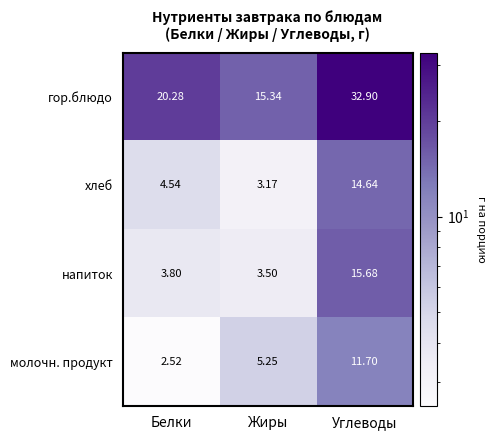

Is the value of хлеб at Углеводы greater than the value of напиток at Белки?

Yes